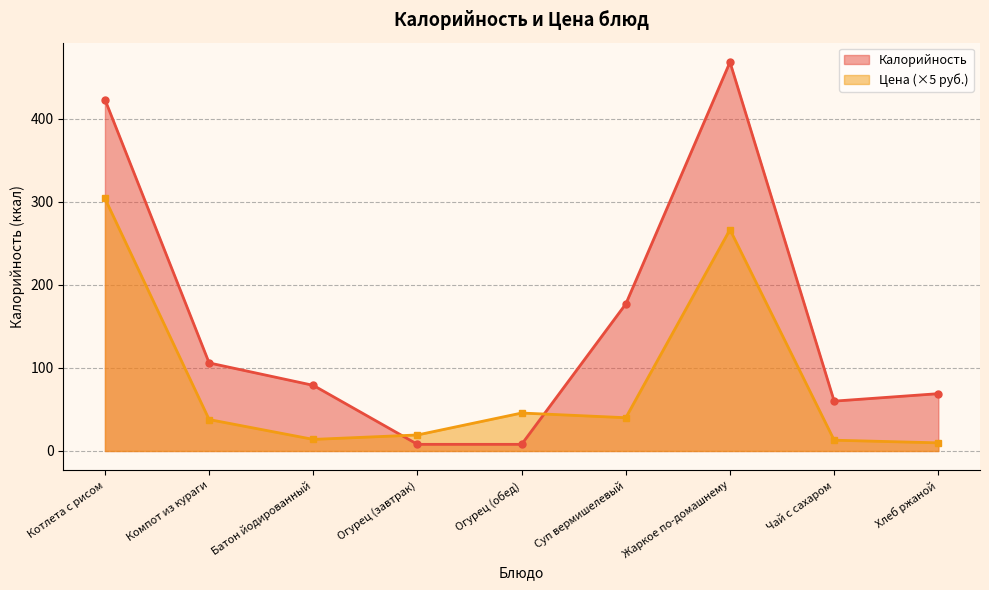

Rank the series by their average value, from highest to lowest.

Калорийность, Цена (×5 руб.)